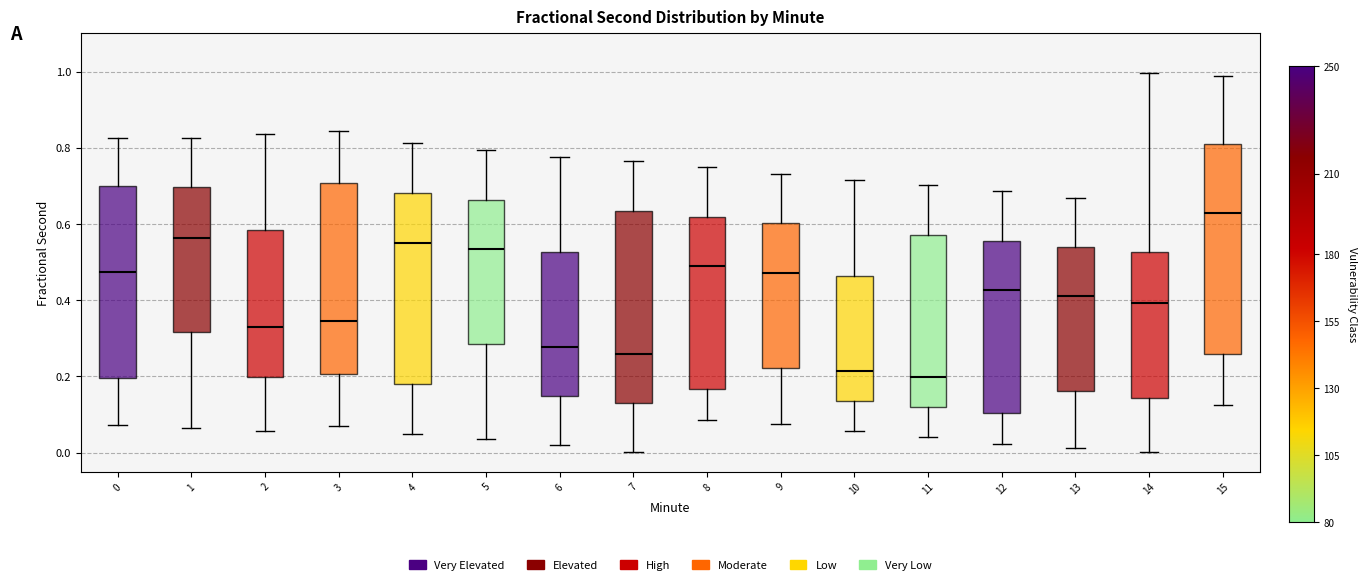

Comparing the boxes themselves (not the whiskers), which one is the tallest?

15